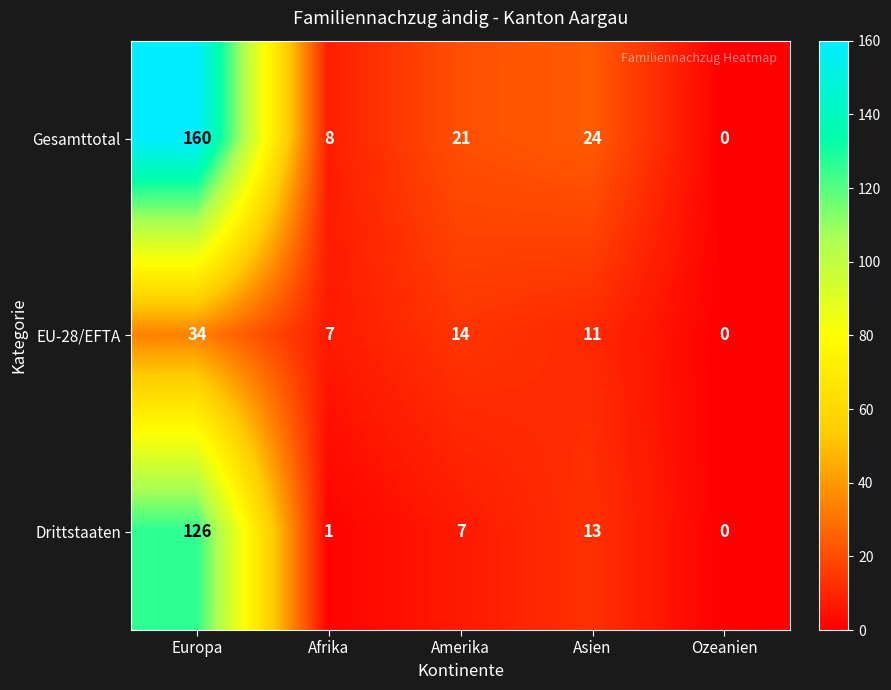

Rank the series at Europa from highest to lowest value.

Gesamttotal, Drittstaaten, EU-28/EFTA